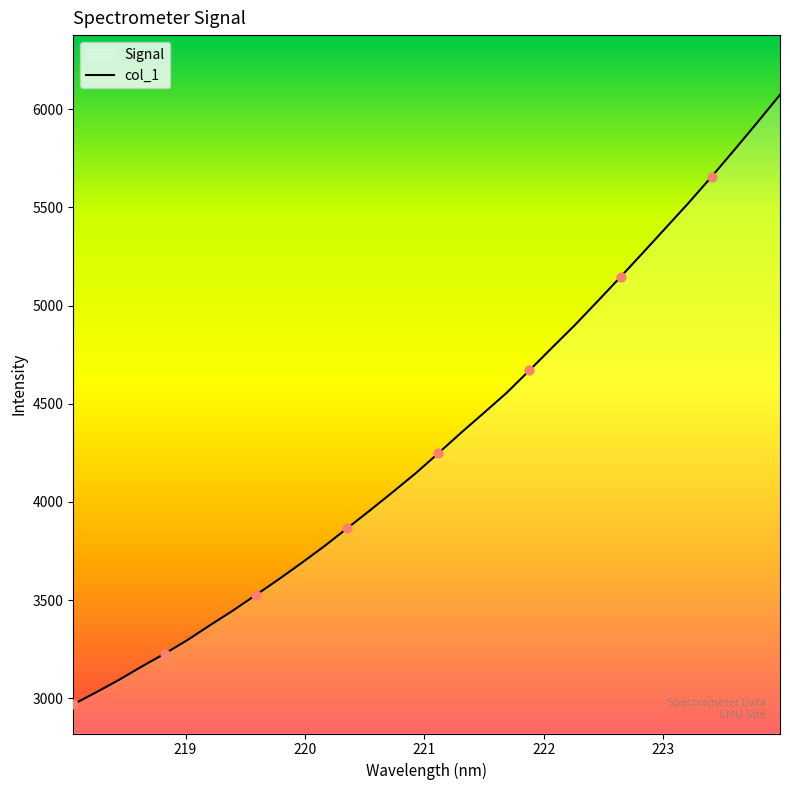

What is the difference between the maximum and minimum values?

3104.9